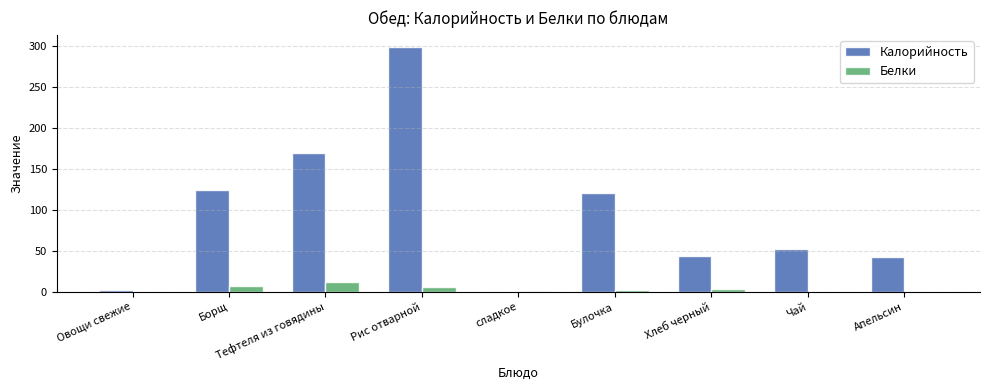

Which series has the largest total across all categories?

Калорийность